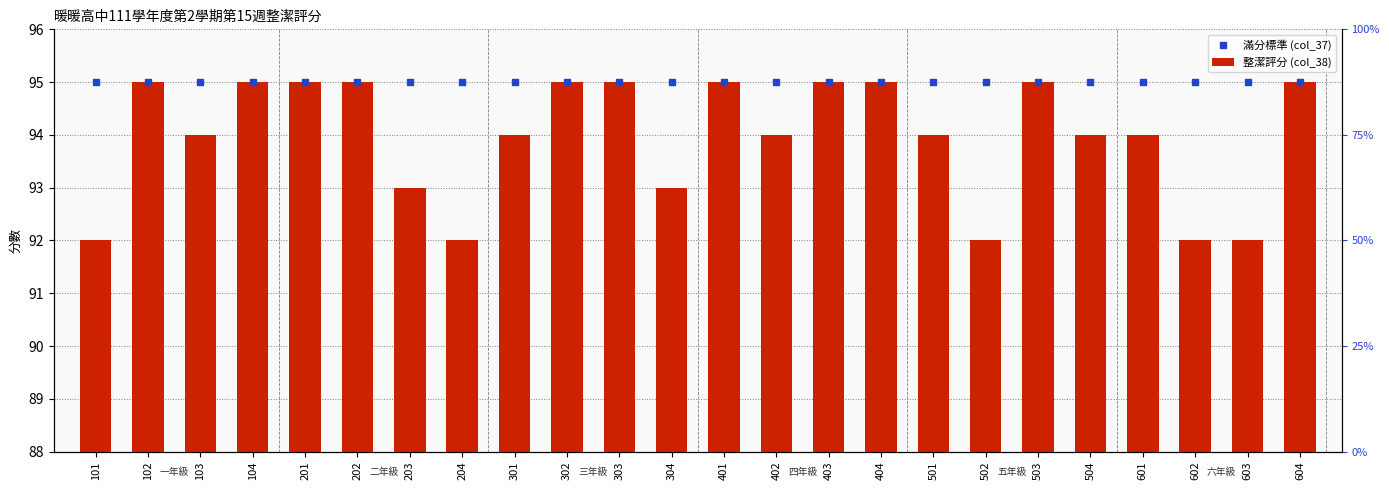

Rank the categories by value from lowest to highest.

101, 204, 502, 602, 603, 203, 304, 103, 301, 402, 501, 504, 601, 102, 104, 201, 202, 302, 303, 401, 403, 404, 503, 604